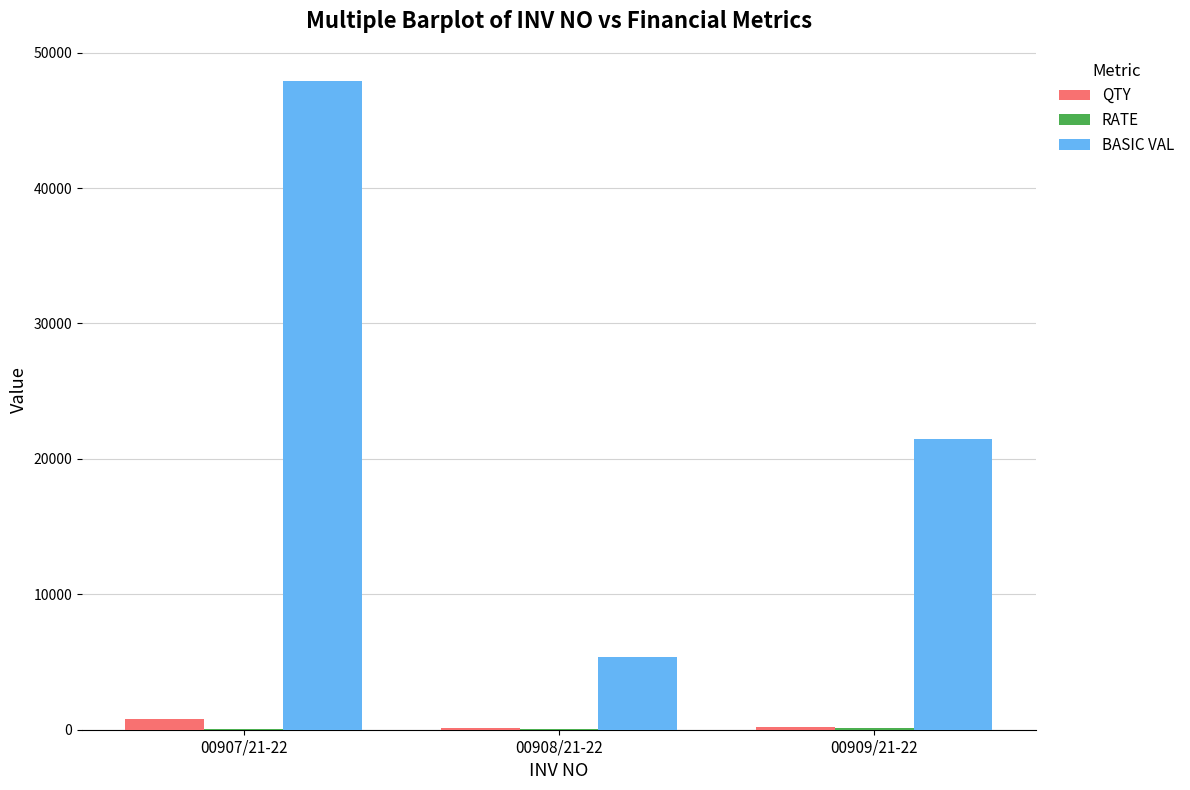

Between 00907/21-22 and 00909/21-22, which series saw the biggest shift?

BASIC VAL